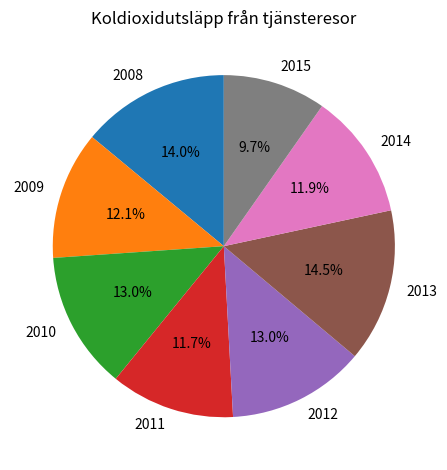

How many segments does this pie chart have?

8